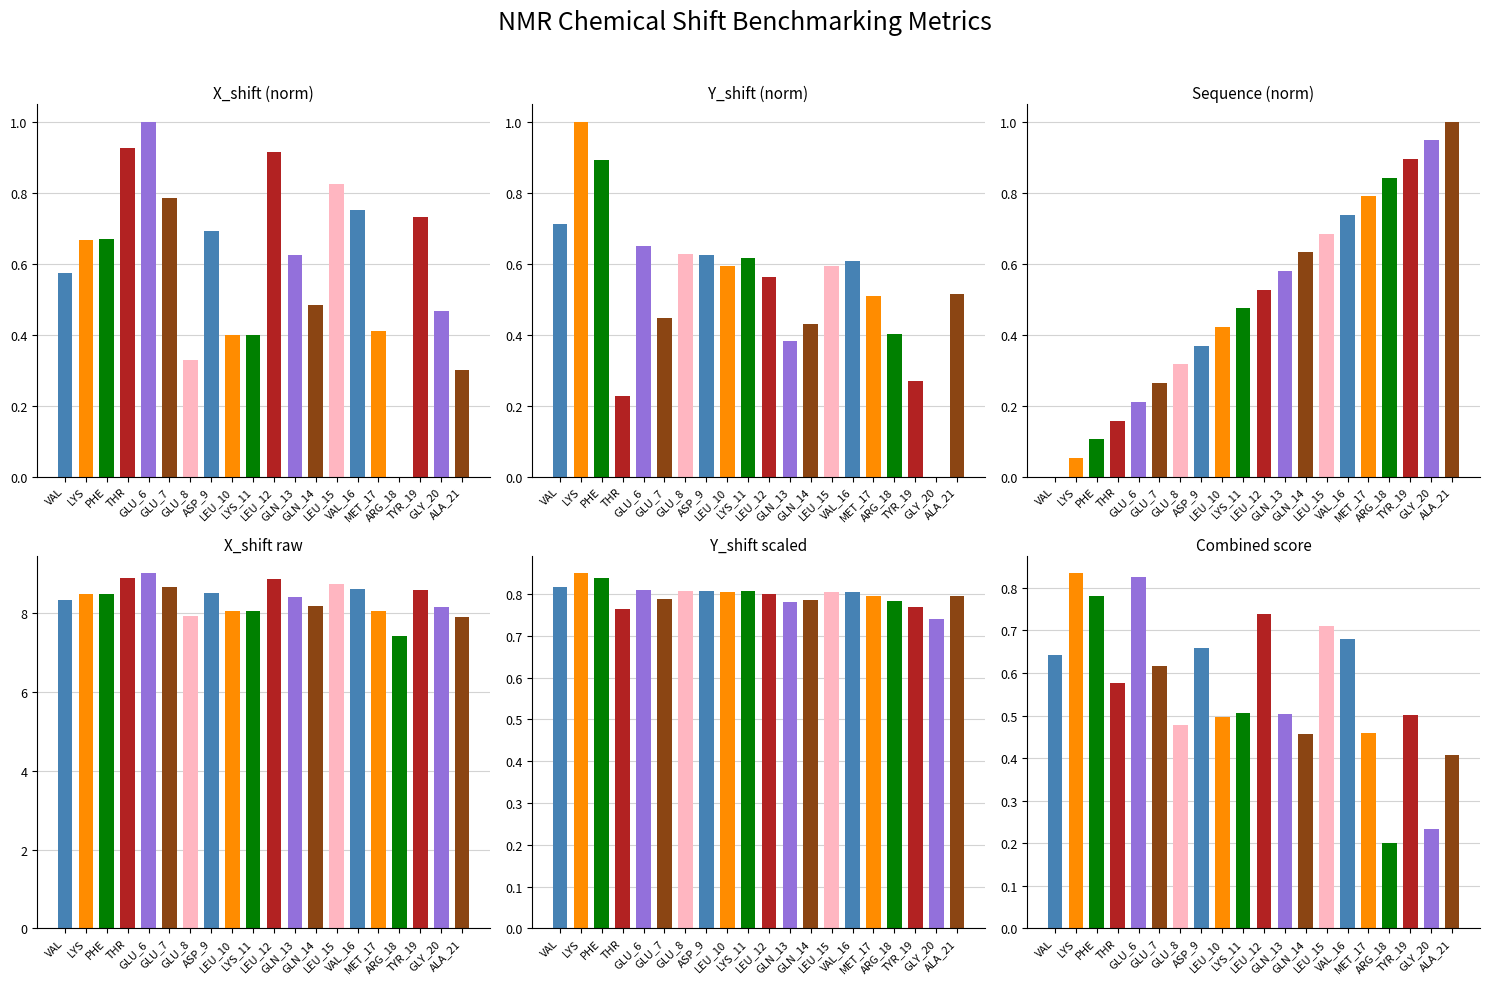

Count the number of data series in this chart.

6